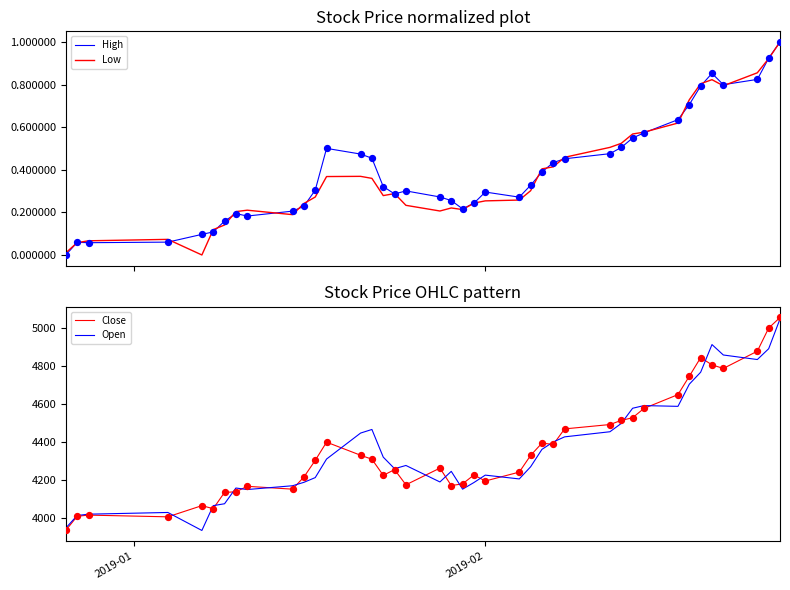

Which series has the largest Y range (max minus min)?

Close